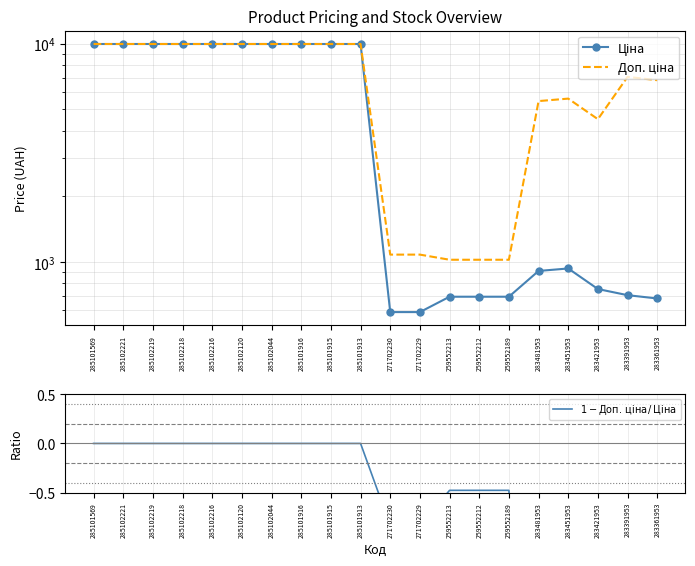

How many values in the Ціна series are below 9974?

10